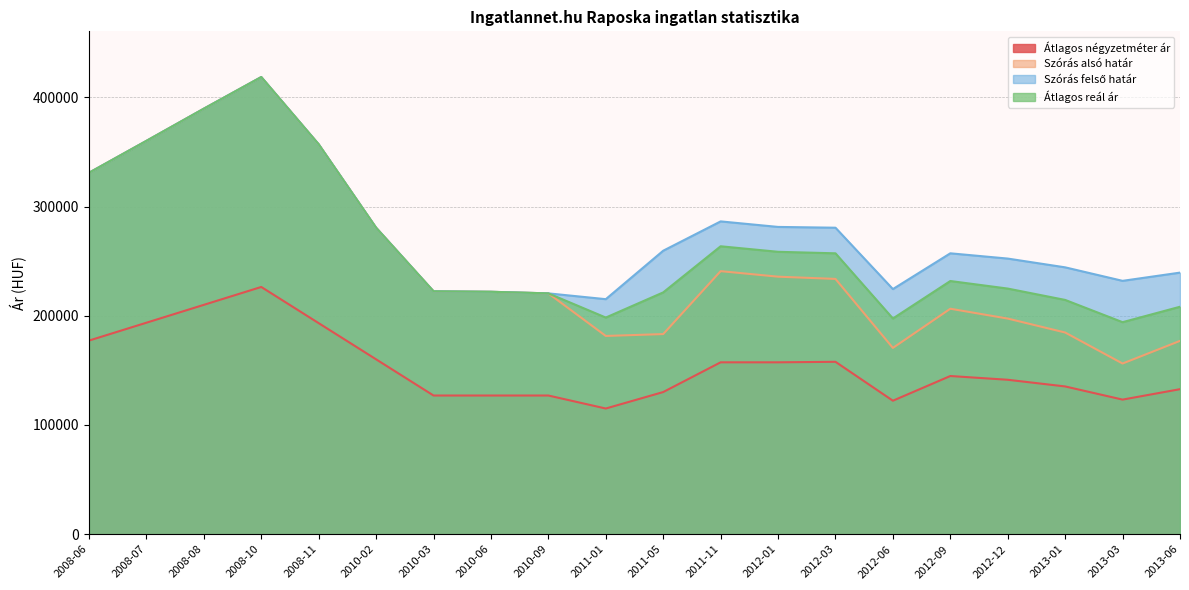

True or false: Szórás felső határ and Átlagos reál ár cross at least once.

False